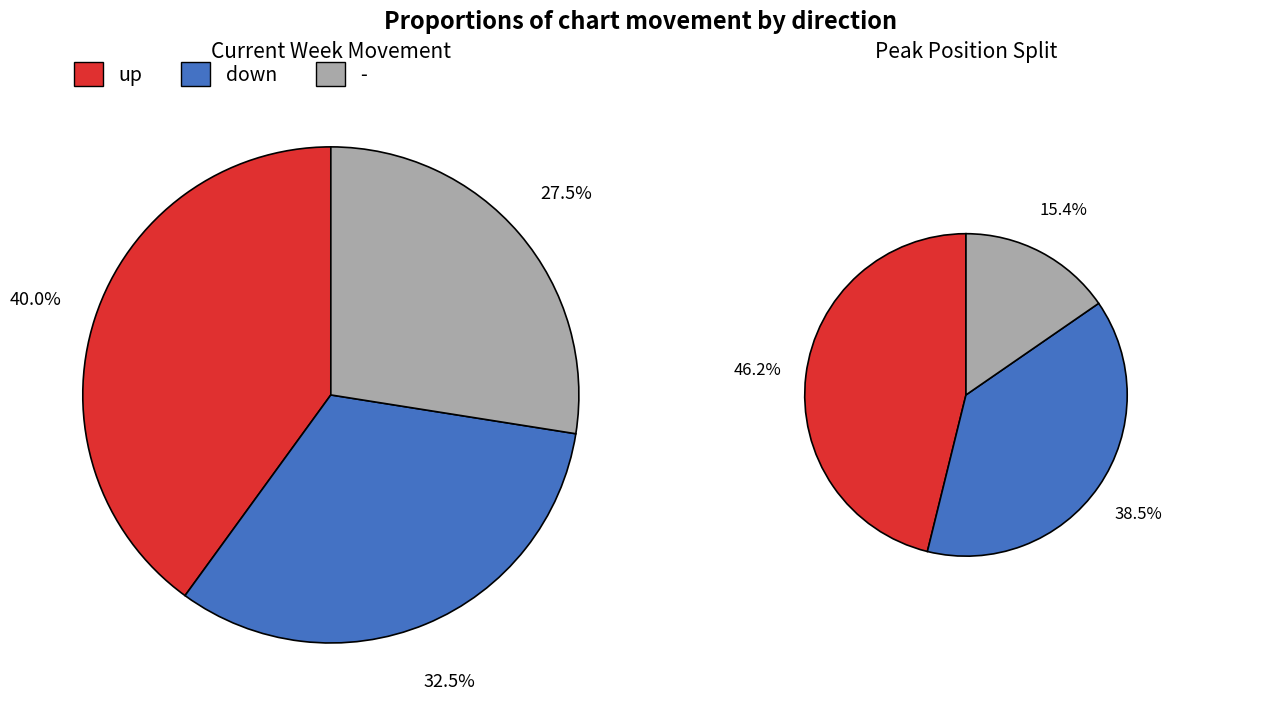

True or false: - accounts for 34% of the total.

False